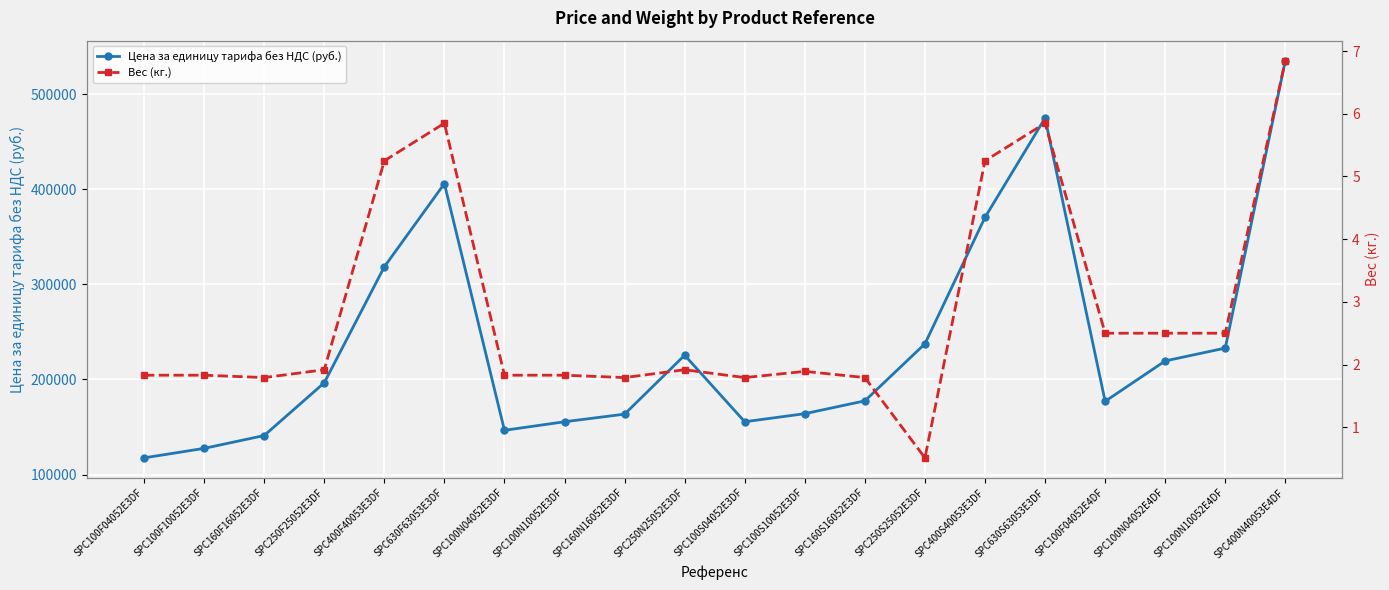

The value of Вес (кг.) at SPC100N10052E3DF is 1.8. True or false?

True